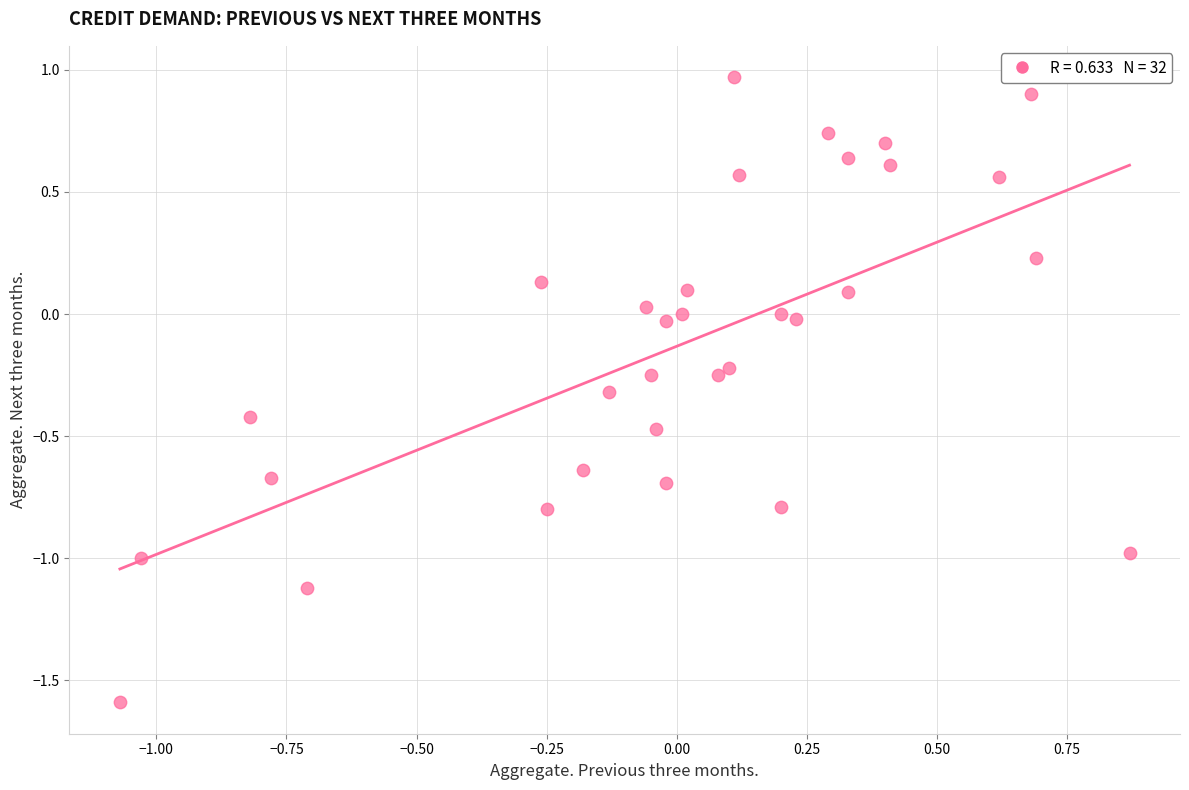

What is the range of Y values (max minus min)?

2.6